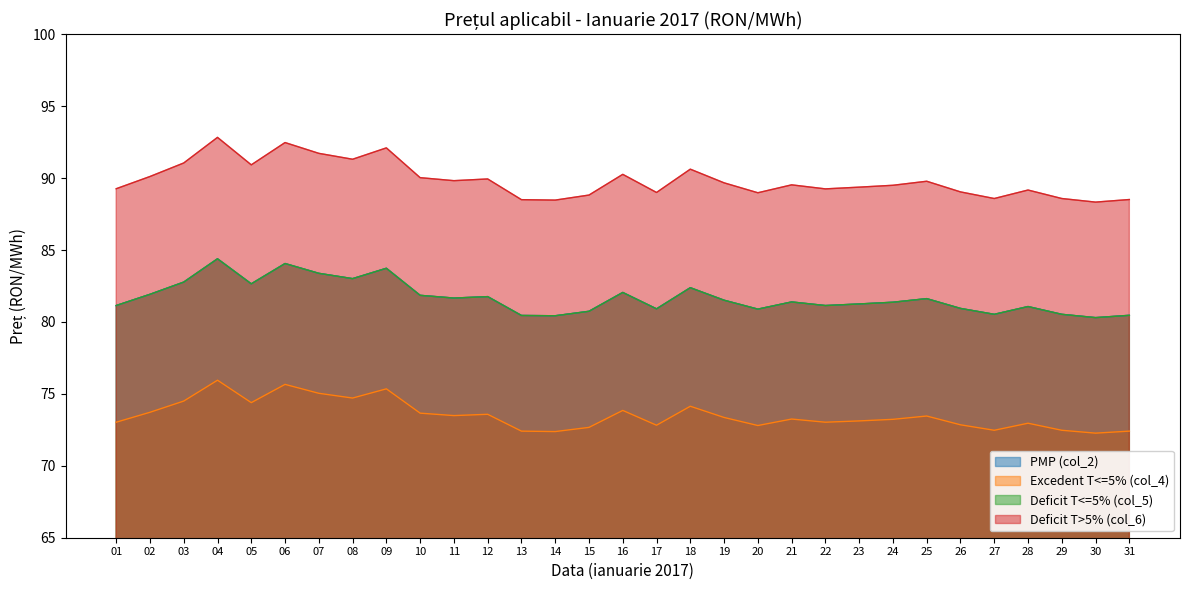

Where is Excedent T<=5% (col_4) nearest to the value 74?

18